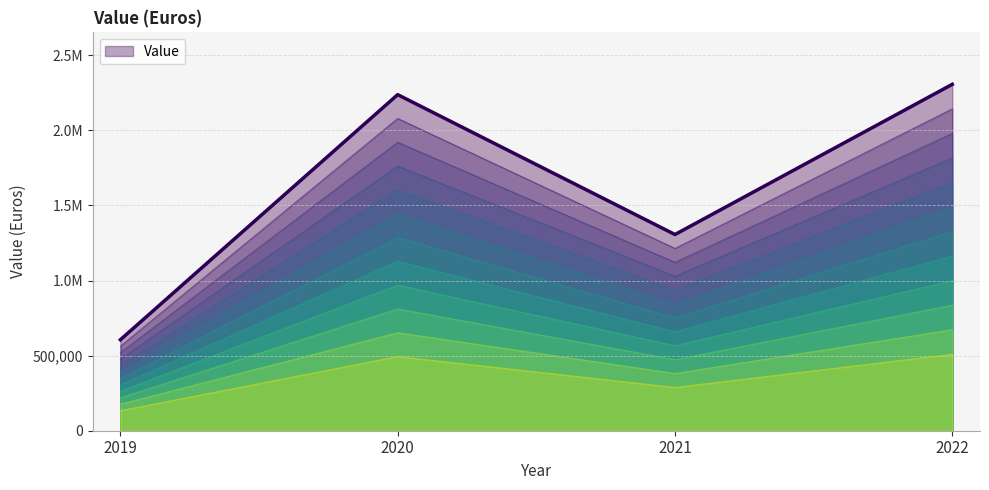

What is the greatest value displayed?

2306947